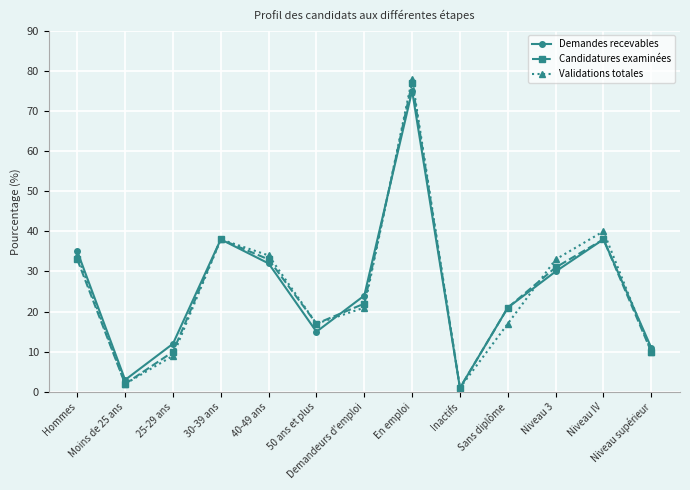

What is the approximate value of Candidatures examinées at 50 ans et plus?

17